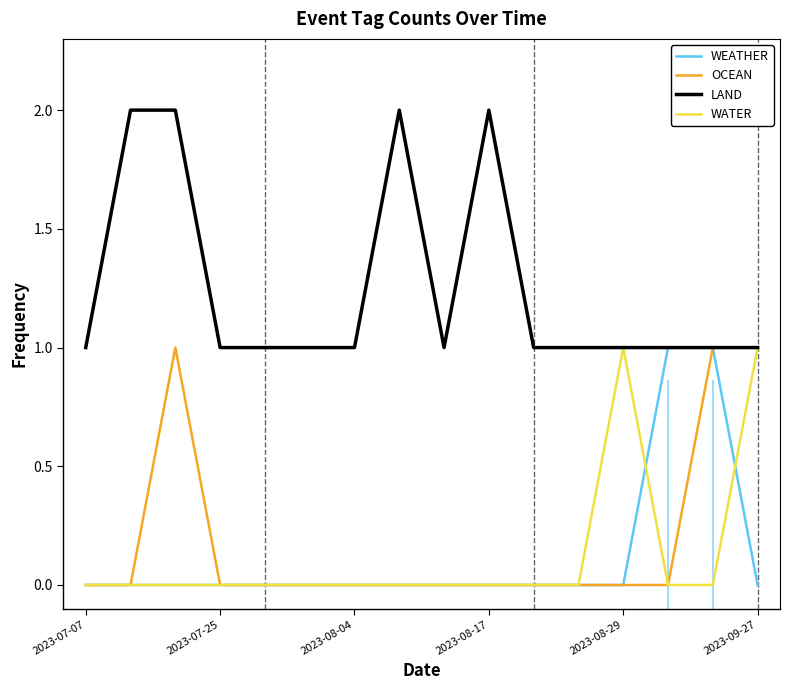

Which series has the largest total across all categories?

LAND